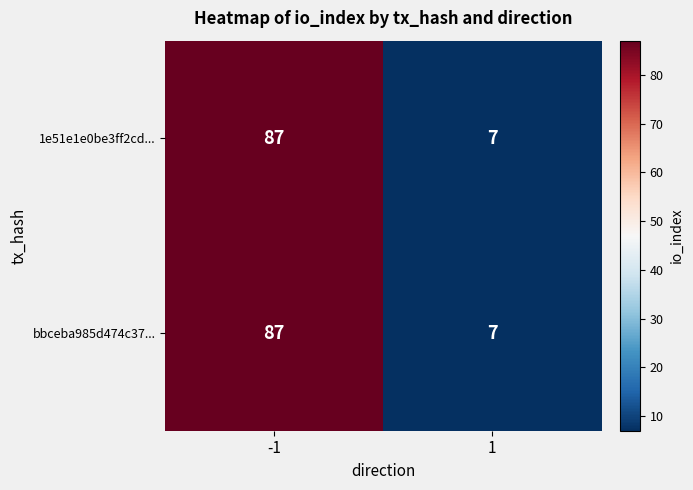

What is the average value of the 1e51e1e0be3ff2cd... series?

47